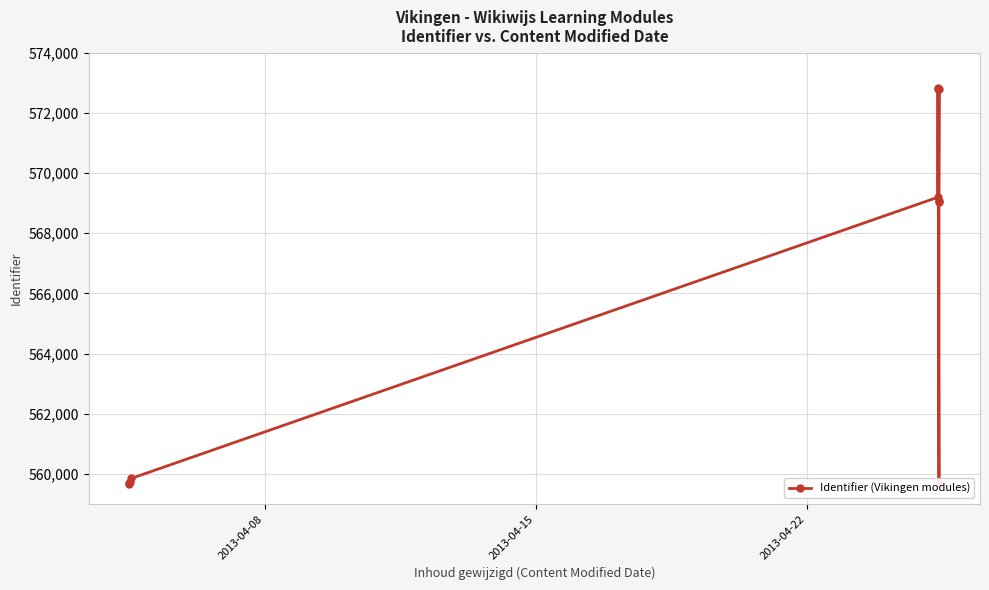

What is the average value?

565851